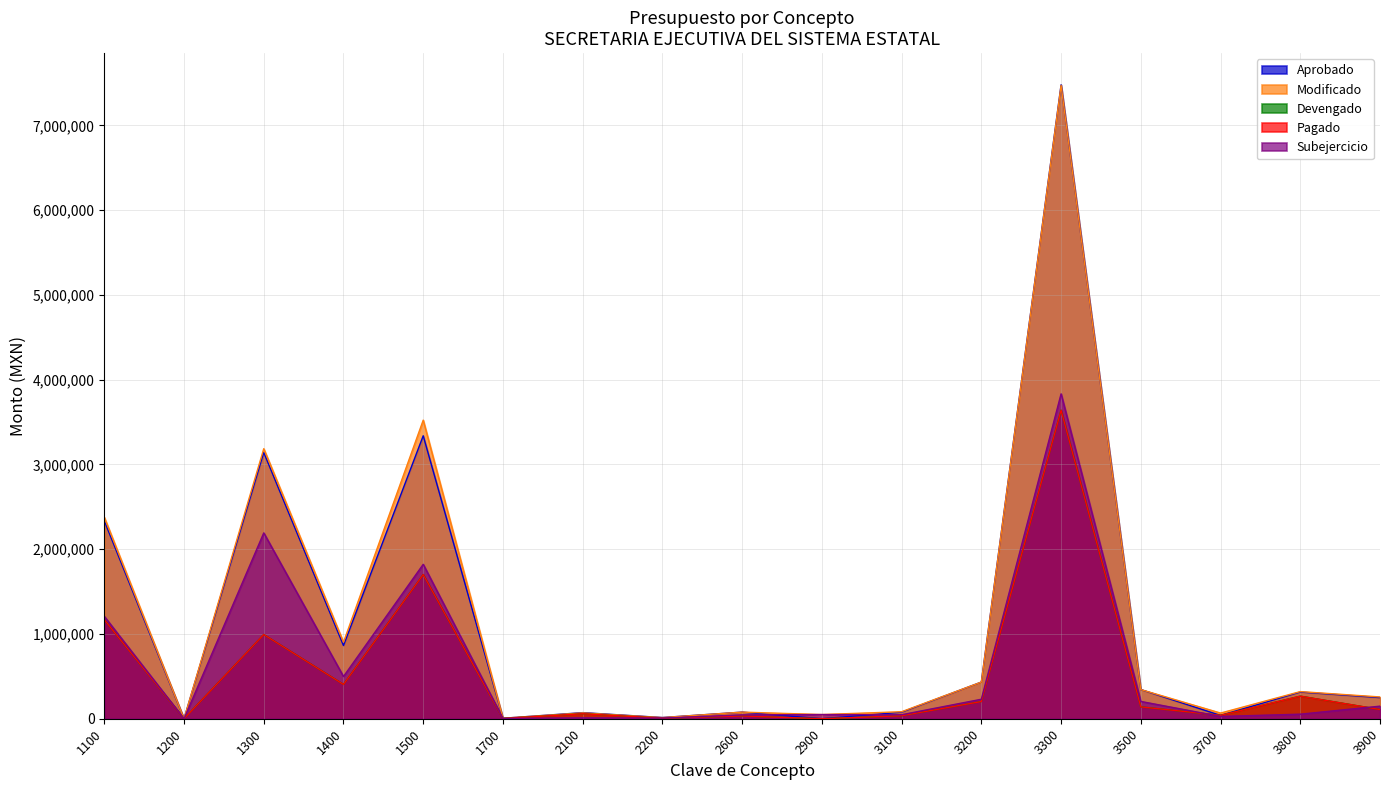

How many values in the Pagado series are below 108529?

8